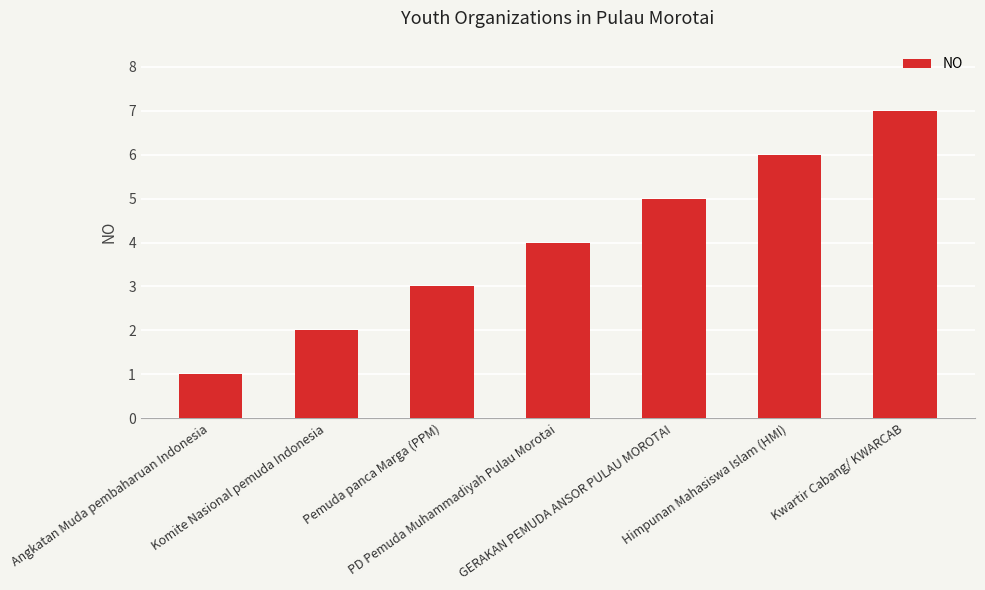

Which has a higher value, PD Pemuda Muhammadiyah Pulau Morotai or Komite Nasional pemuda Indonesia?

PD Pemuda Muhammadiyah Pulau Morotai